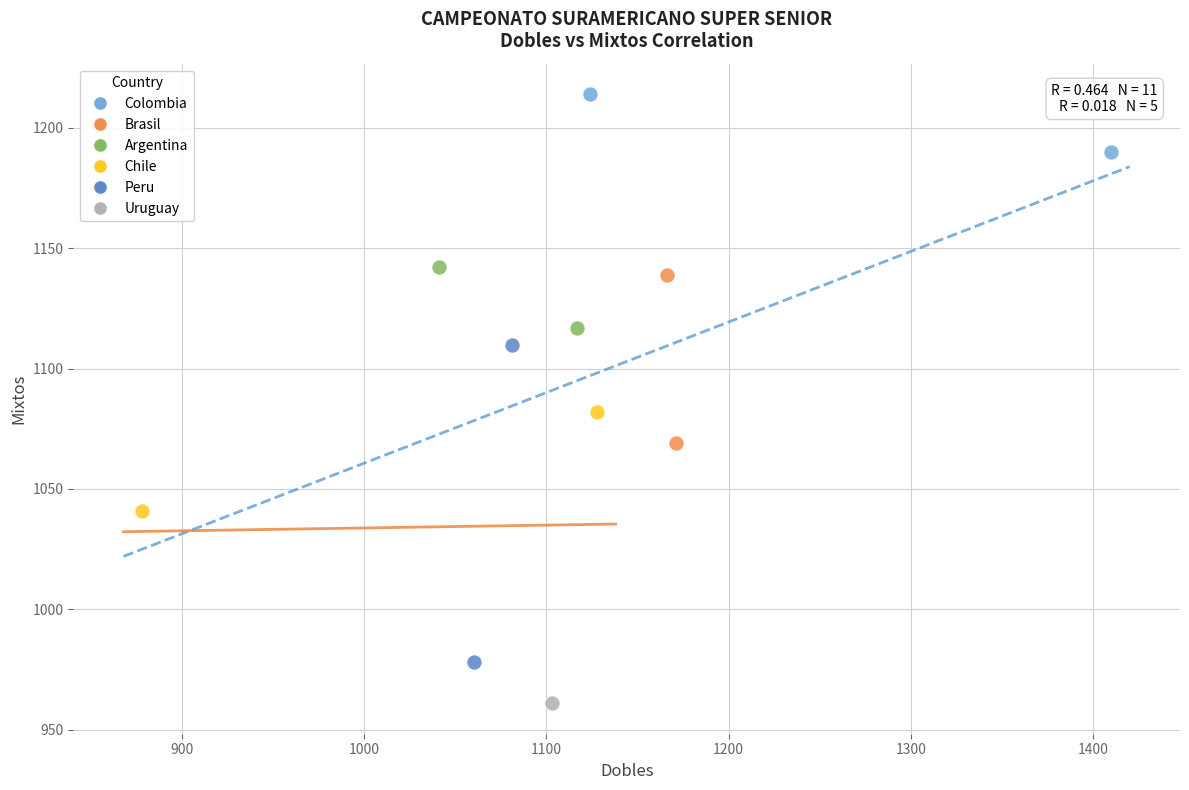

What are all the series names shown in the legend?

Colombia, Brasil, Argentina, Chile, Peru, Uruguay